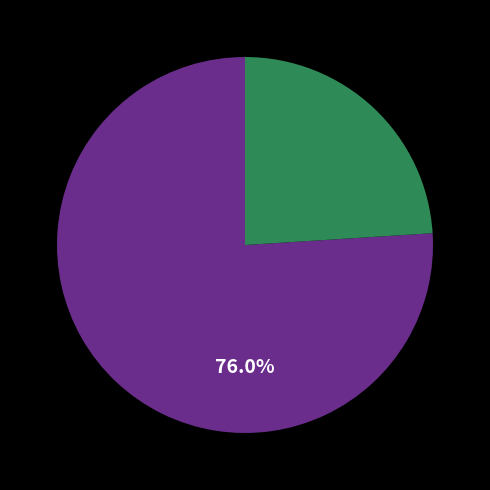

Is there any slice that represents more than half of the pie?

Yes